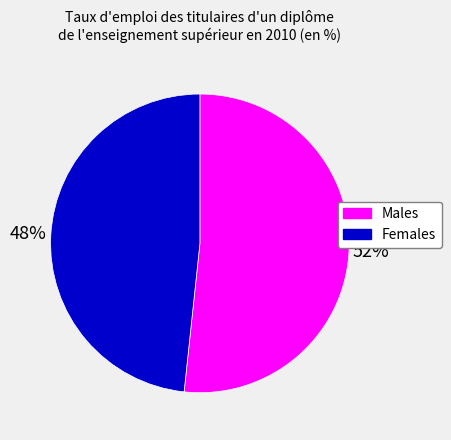

Between Males and Females, which is larger?

Males